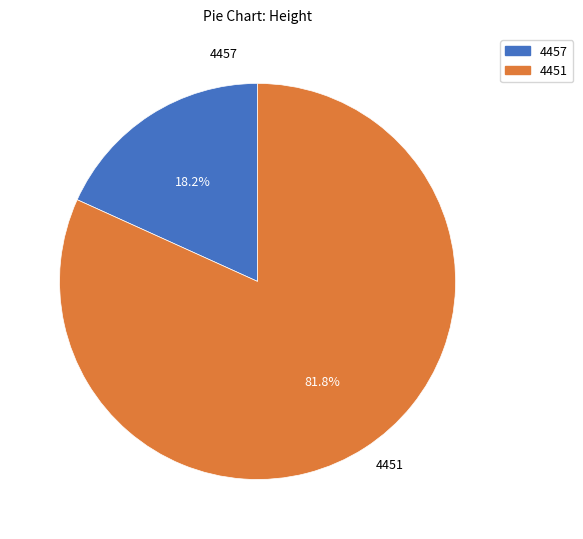

How many slices are in this pie chart?

2